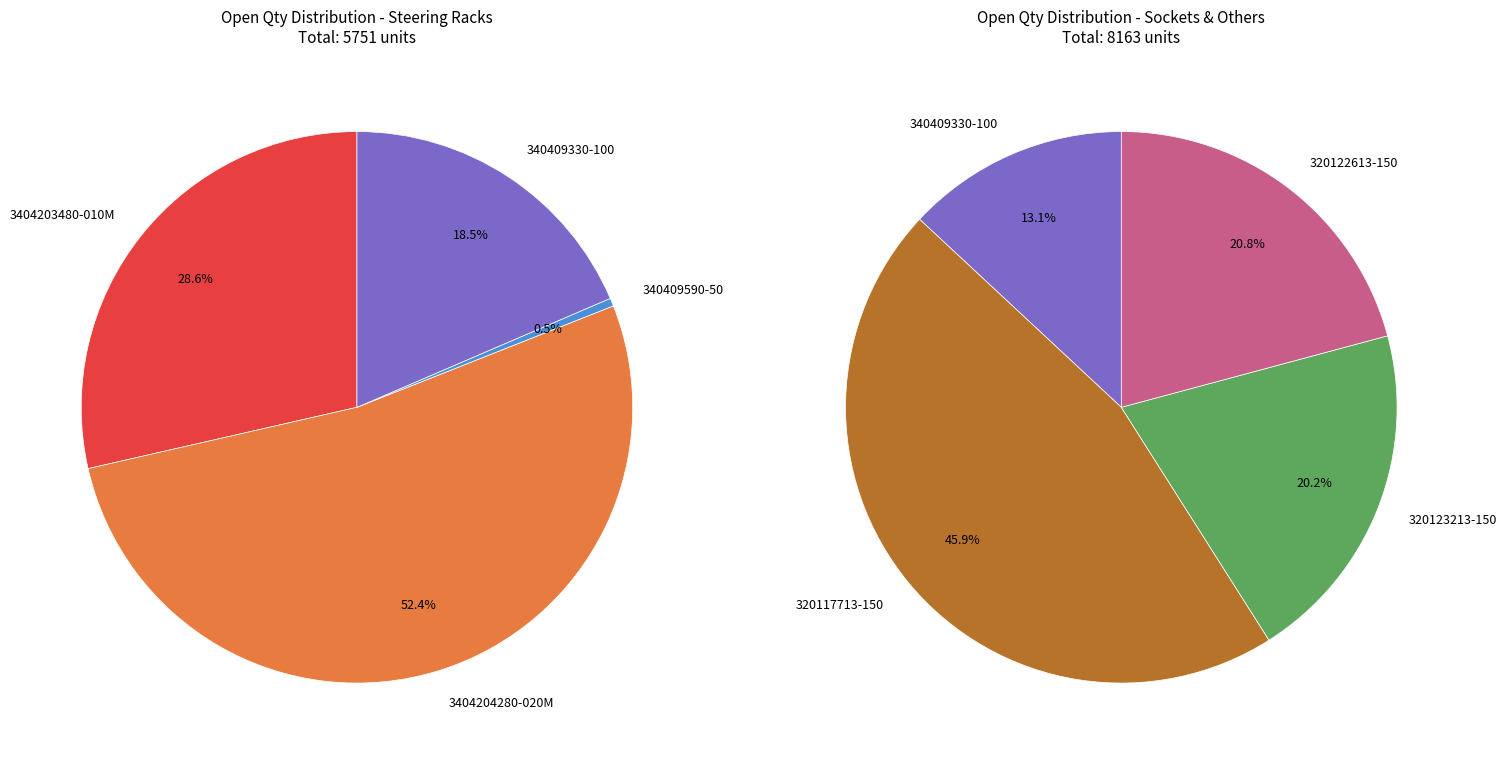

How many slices are in this pie chart?

7